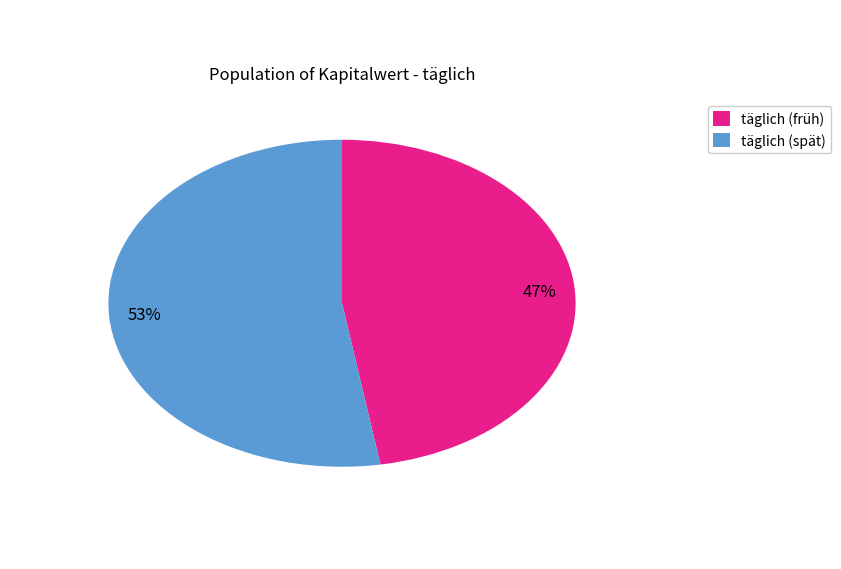

To the nearest percent, what is the combined percentage of täglich (spät) and täglich (früh)?

100%